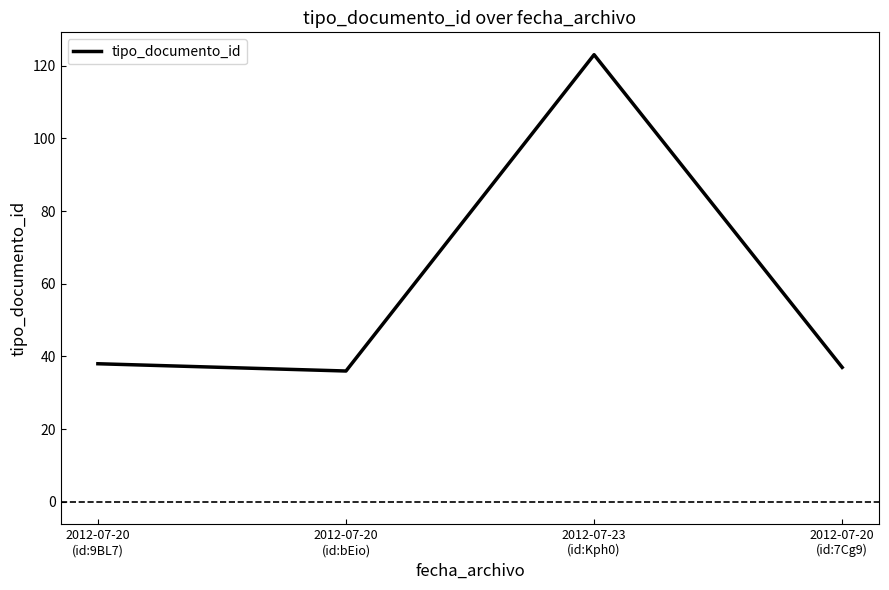

How many categories are shown in the chart?

4